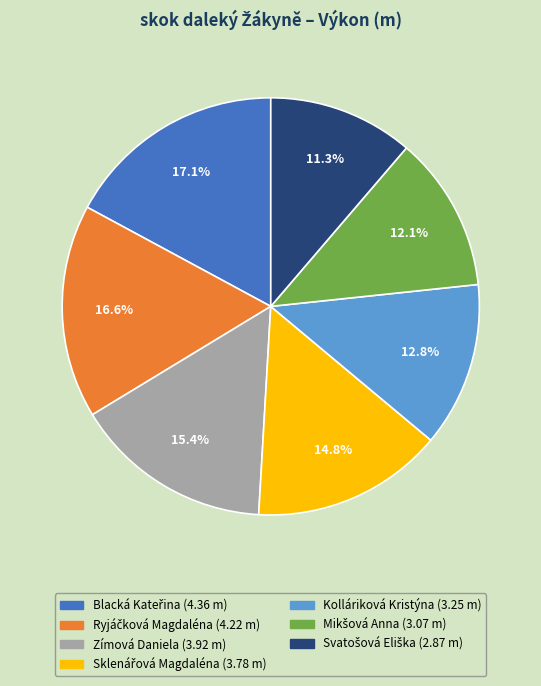

What is the total percentage of Kolláriková Kristýna and Zímová Daniela?

28.2%